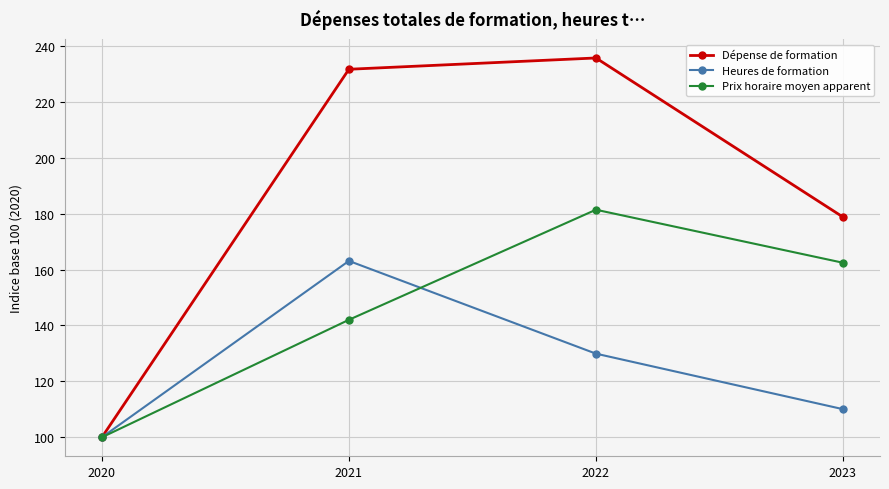

Count the number of data series in this chart.

3